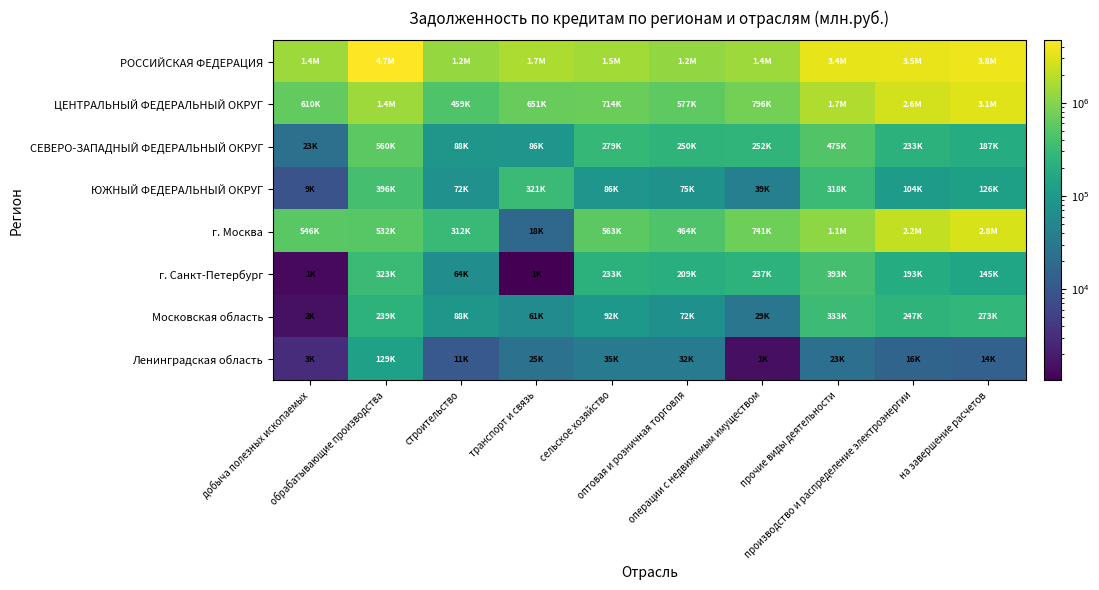

List the series in order of their peak value, lowest first.

Ленинградская область, Московская область, г. Санкт-Петербург, ЮЖНЫЙ ФЕДЕРАЛЬНЫЙ ОКРУГ, СЕВЕРО-ЗАПАДНЫЙ ФЕДЕРАЛЬНЫЙ ОКРУГ, г. Москва, ЦЕНТРАЛЬНЫЙ ФЕДЕРАЛЬНЫЙ ОКРУГ, РОССИЙСКАЯ ФЕДЕРАЦИЯ